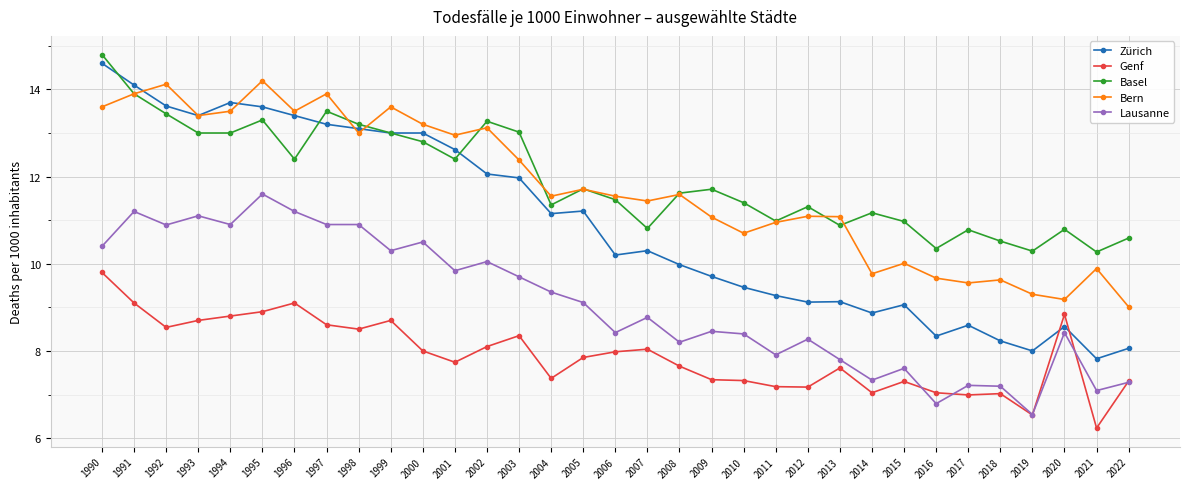

True or false: Lausanne and Basel intersect in this chart.

False